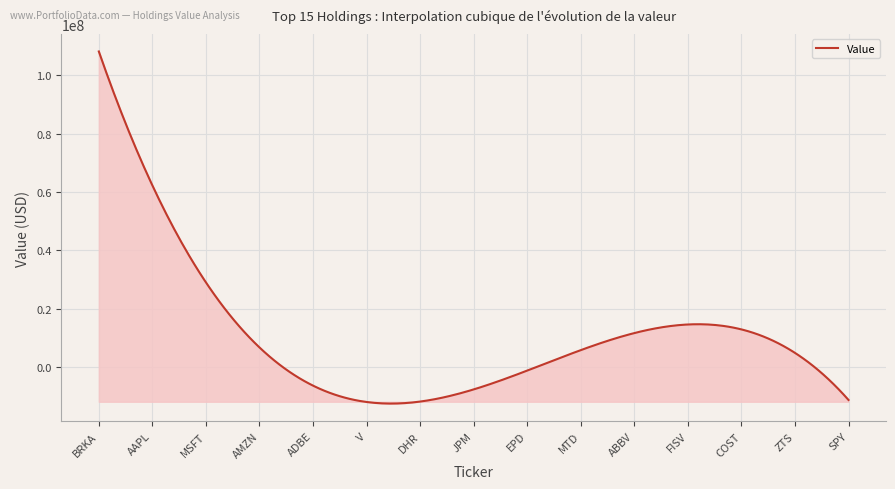

What is the minimum value shown in the chart?

-12413433.9